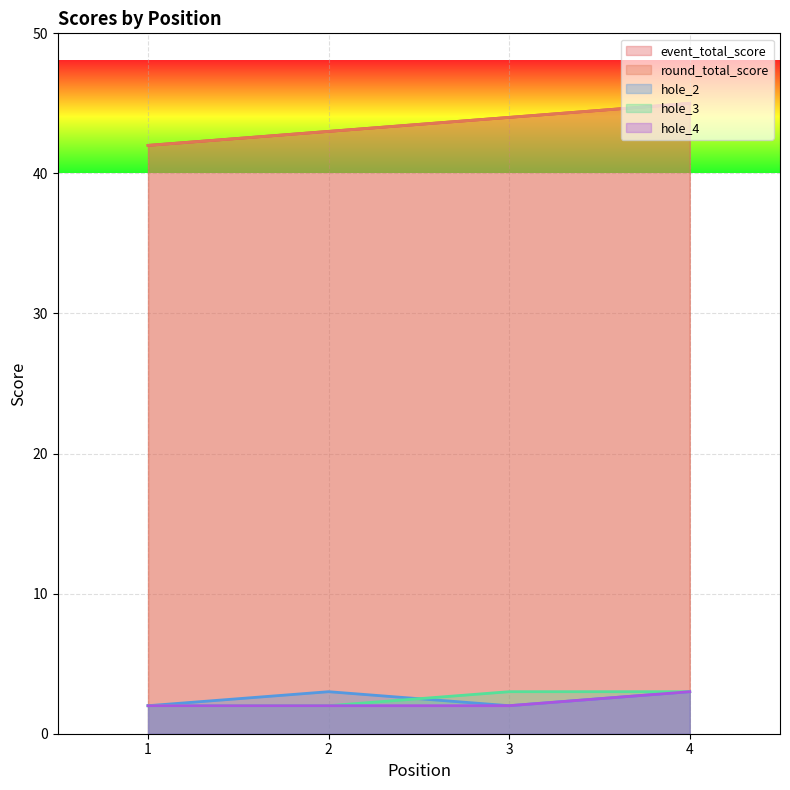

Reading right to left, what are all the values shown in this chart?

event_total_score: 4=45	3=44	2=43	1=42
round_total_score: 4=45	3=44	2=43	1=42
hole_2: 4=3	3=2	2=3	1=2
hole_3: 4=3	3=3	2=2	1=2
hole_4: 4=3	3=2	2=2	1=2